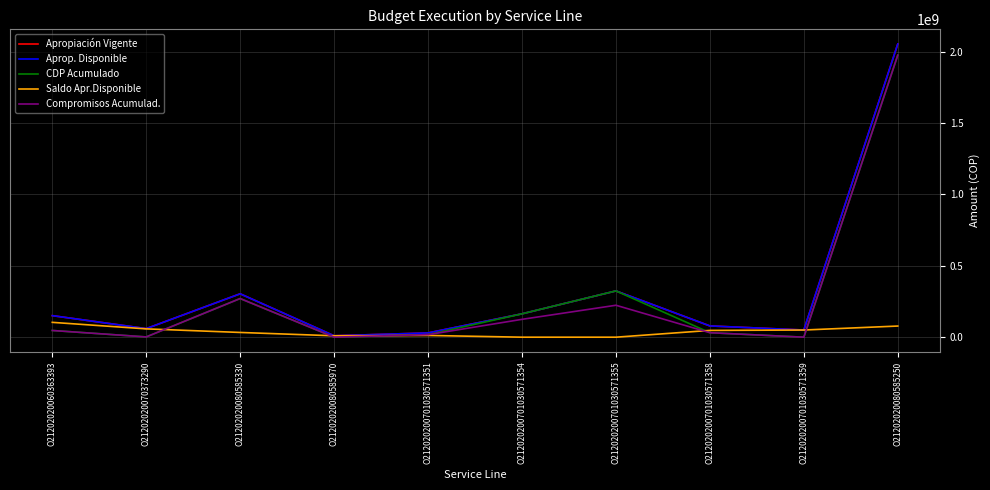

Does the chart have visible grid lines?

Yes